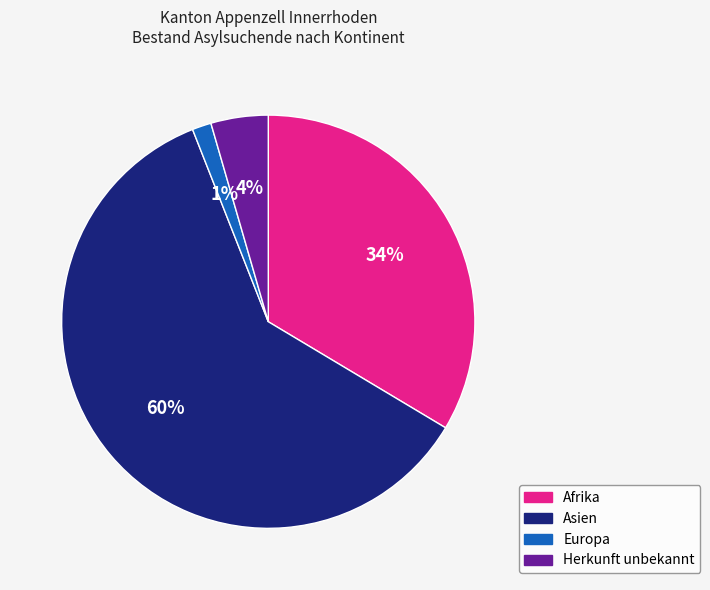

Is it true that Europa is 1% of the pie?

True